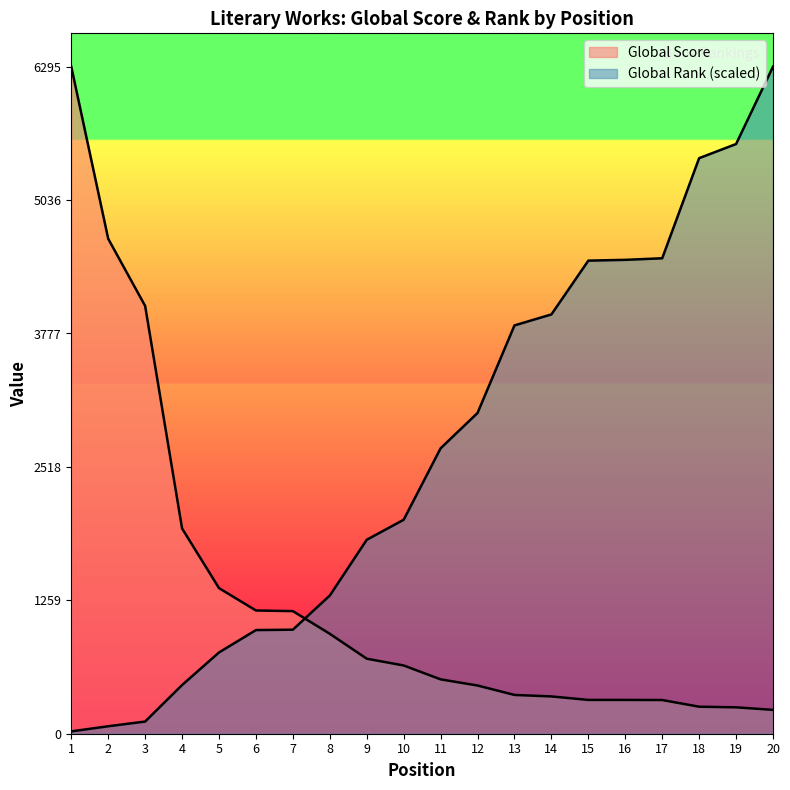

How many lines are shown in the chart?

2